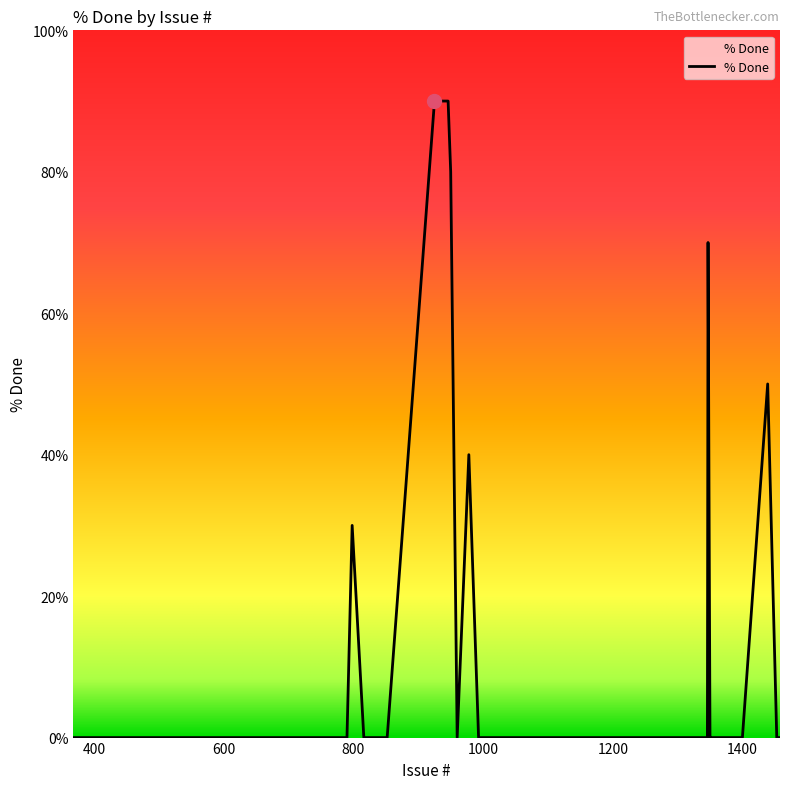

Reading left to right, extract all data points from this chart.

0	0	0	0	0	0	0	0	30	0	0	90	90	80	0	40	0	0	0	0	0	0	0	0	0	0	0	0	70	0	0	0	0	0	0	0	0	50	0	0